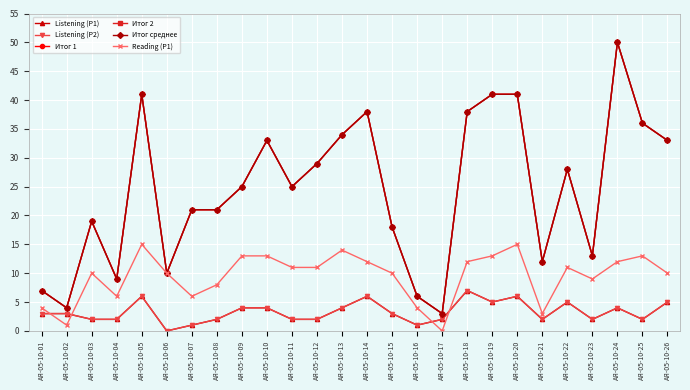

Does the chart have visible grid lines?

Yes